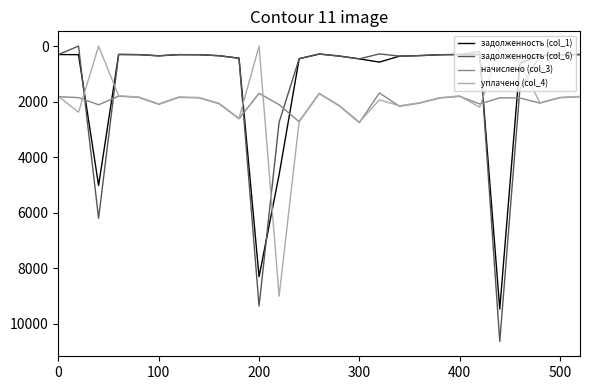

True or false: начислено (col_3) and задолженность (col_6) intersect in this chart.

True